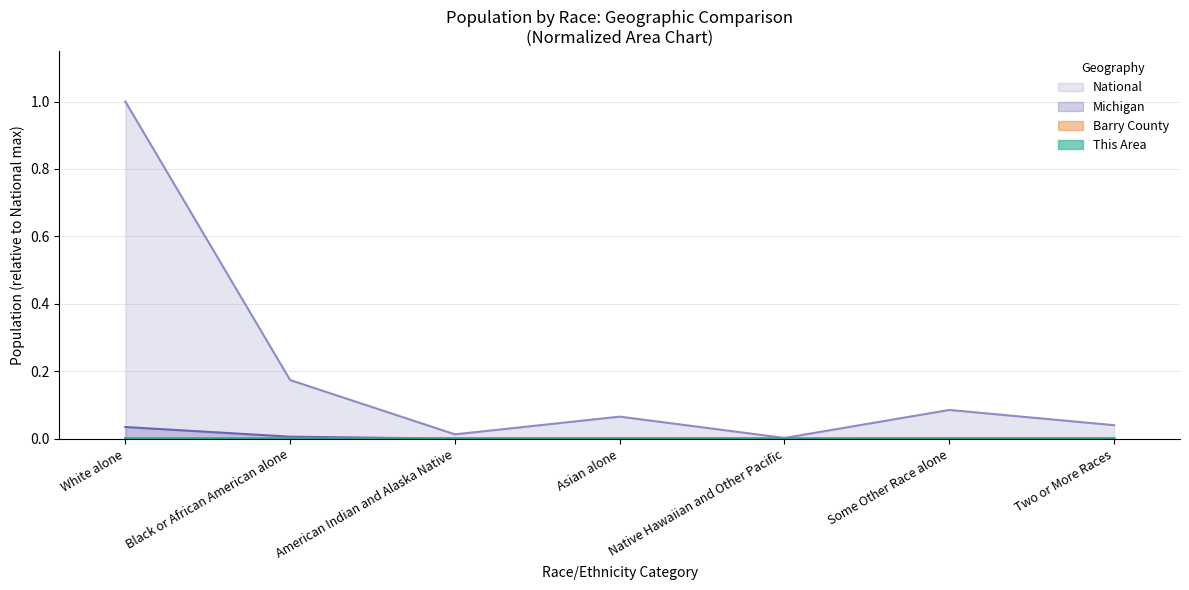

What is the label of the 7th point from the right?

White alone